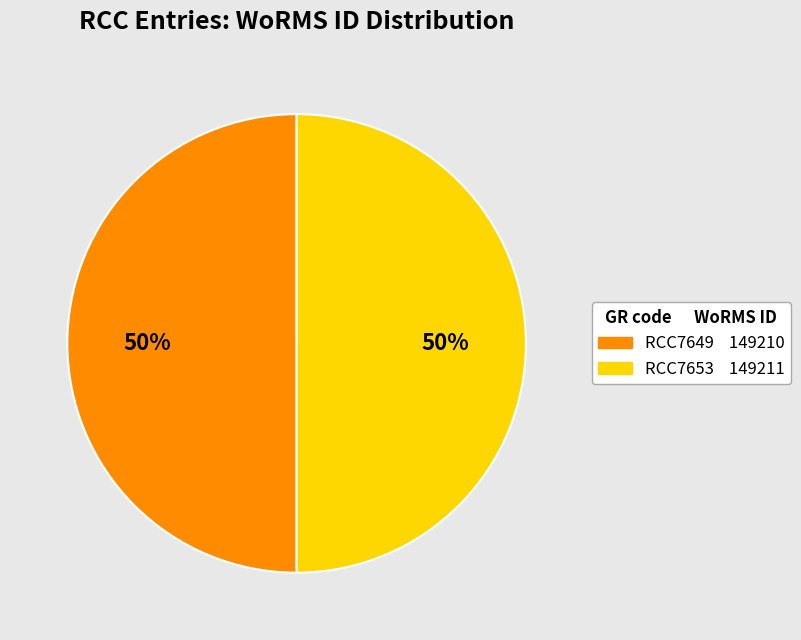

Approximately how many times larger is the value at RCC7653 compared to RCC7649?

1.0